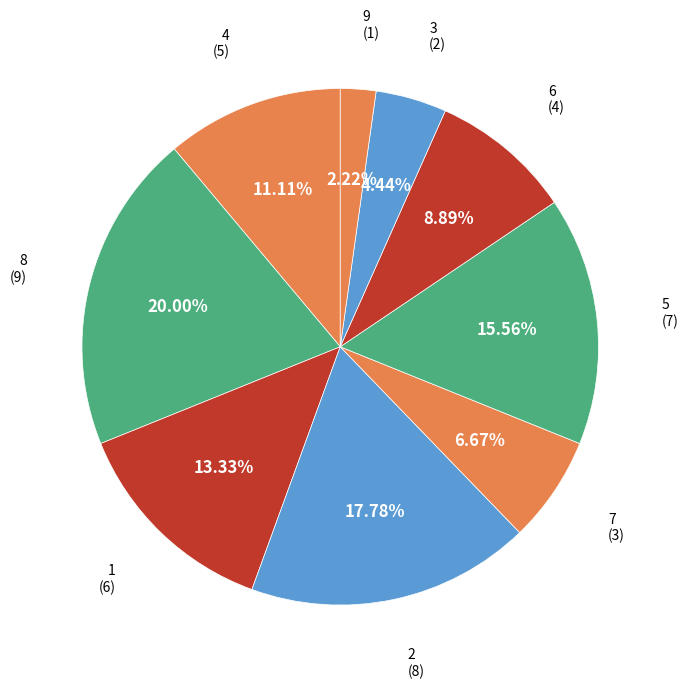

How many segments does this pie chart have?

9